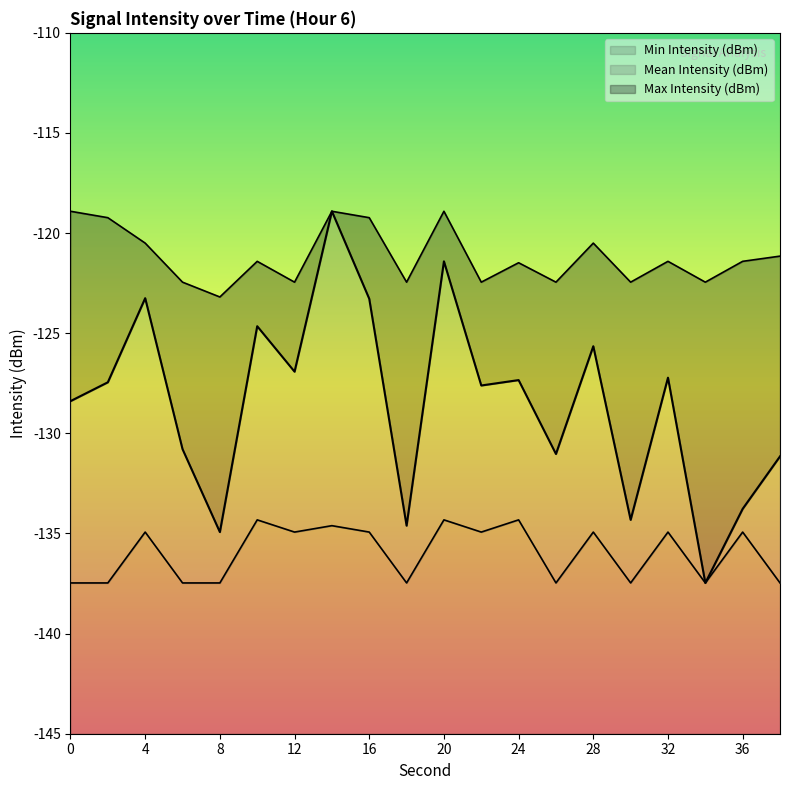

At which category is the sum across all series the highest?

14